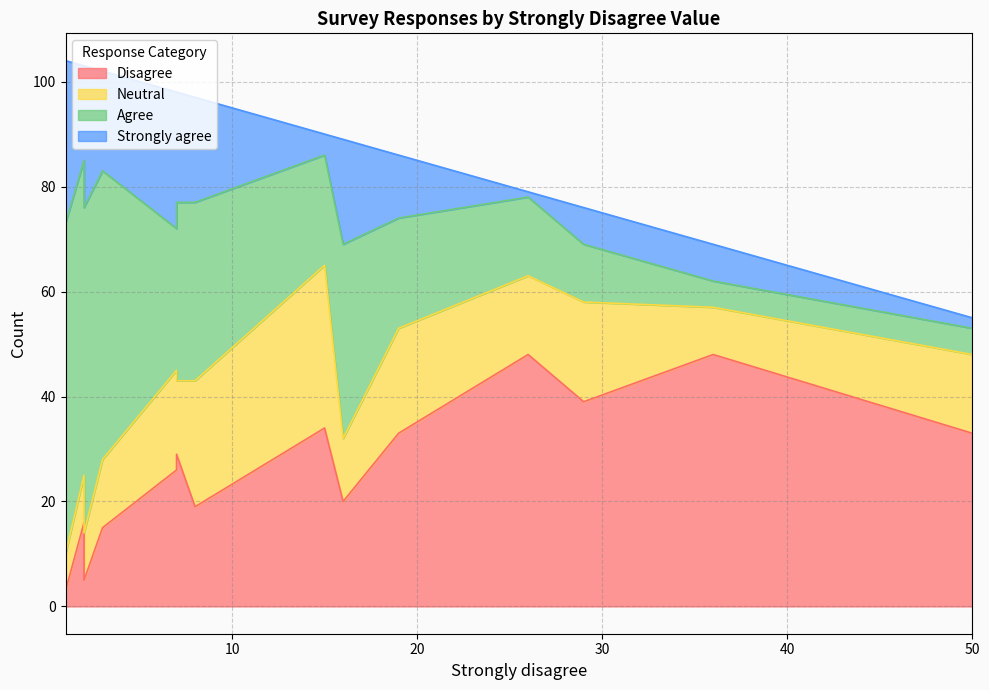

Does the chart have visible grid lines?

Yes